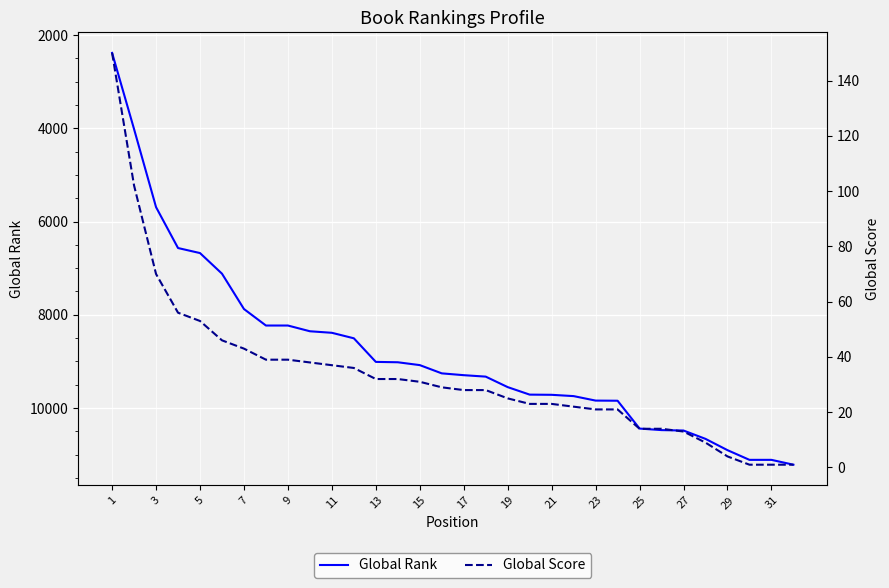

What is the maximum value for Global Rank?

11216